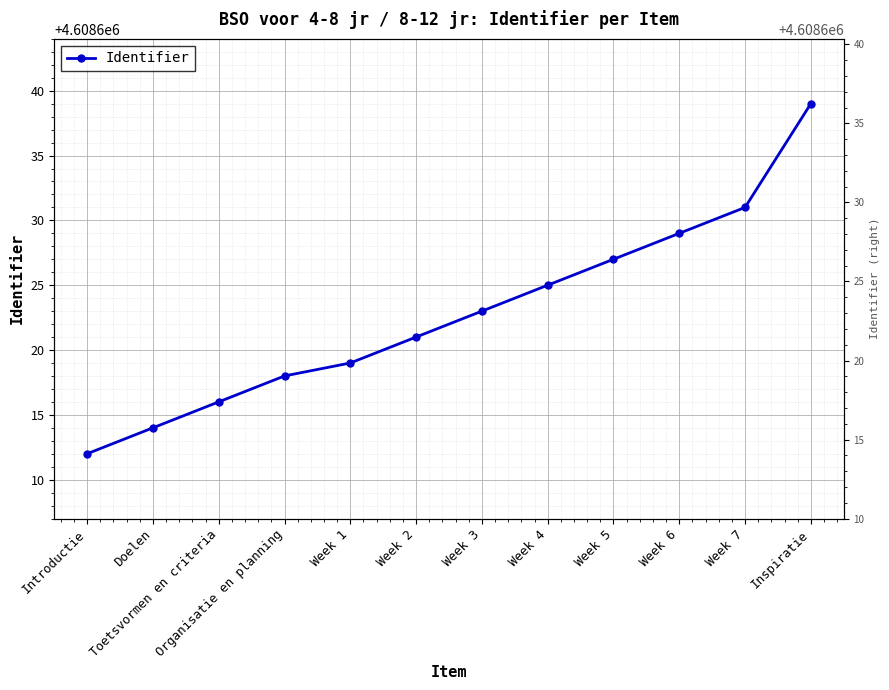

How many lines are shown in the chart?

1